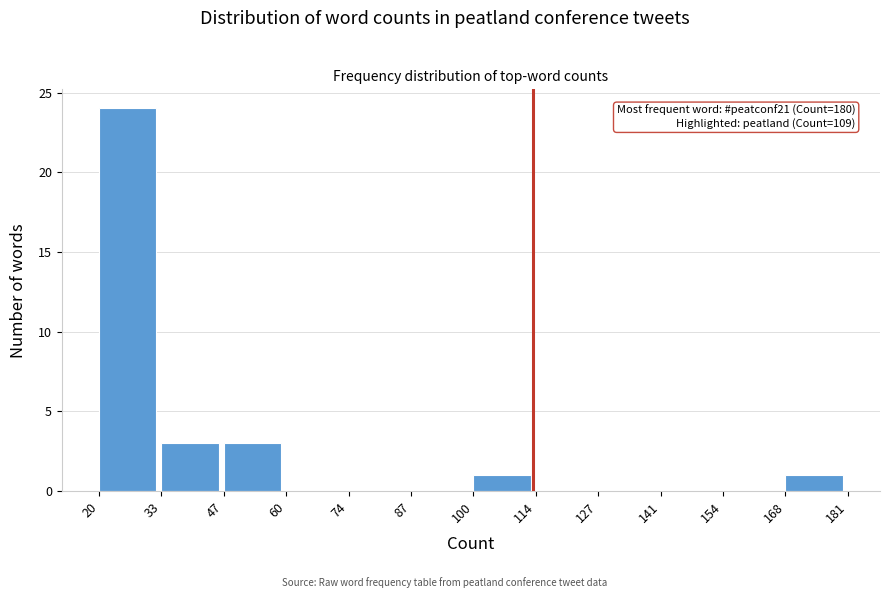

Over which range of the x-axis is the bar tallest?

20 to 33